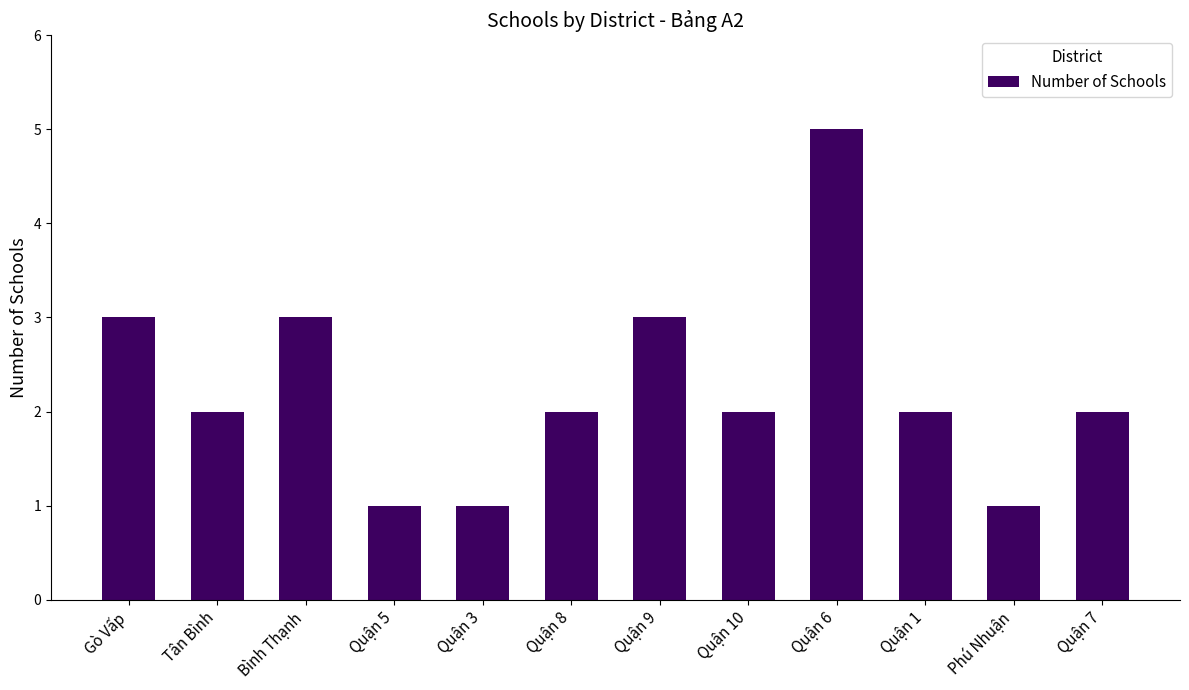

How many data points does each series have?

12